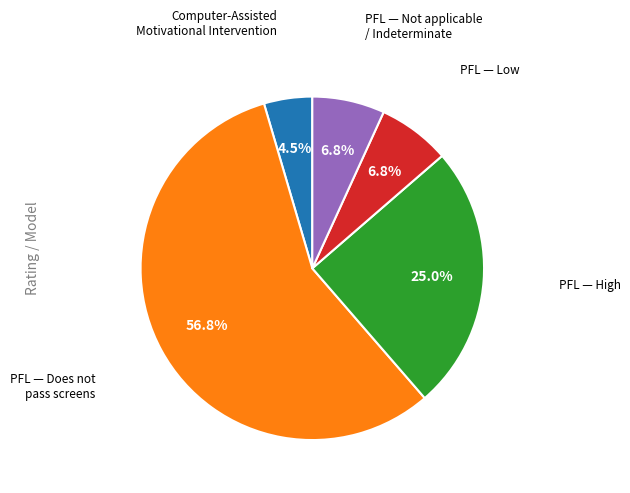

To the nearest percent, what is the average slice percentage?

20%